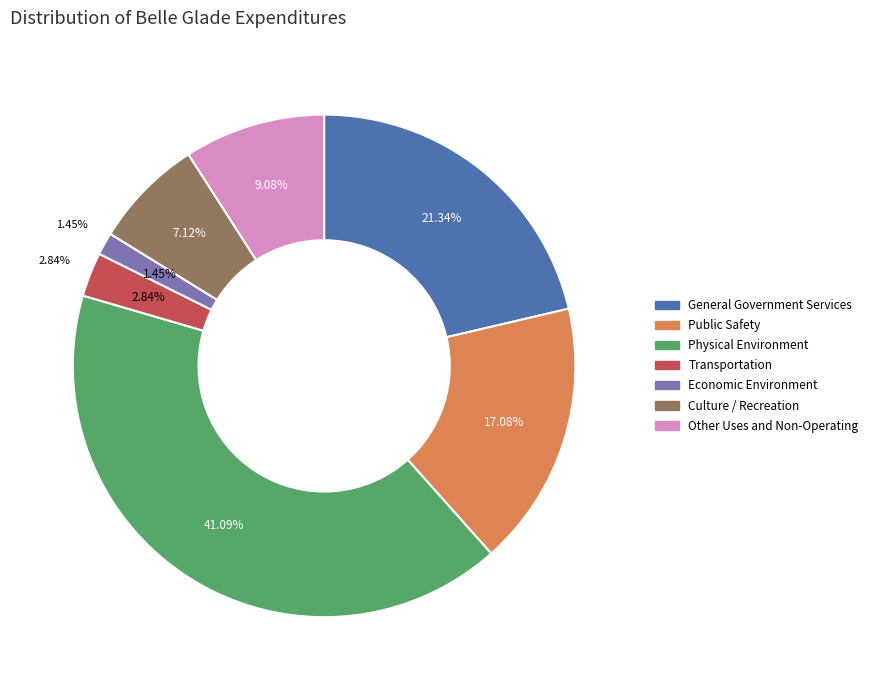

Approximately how many times larger is the value at Transportation compared to Other Uses and Non-Operating?

0.3